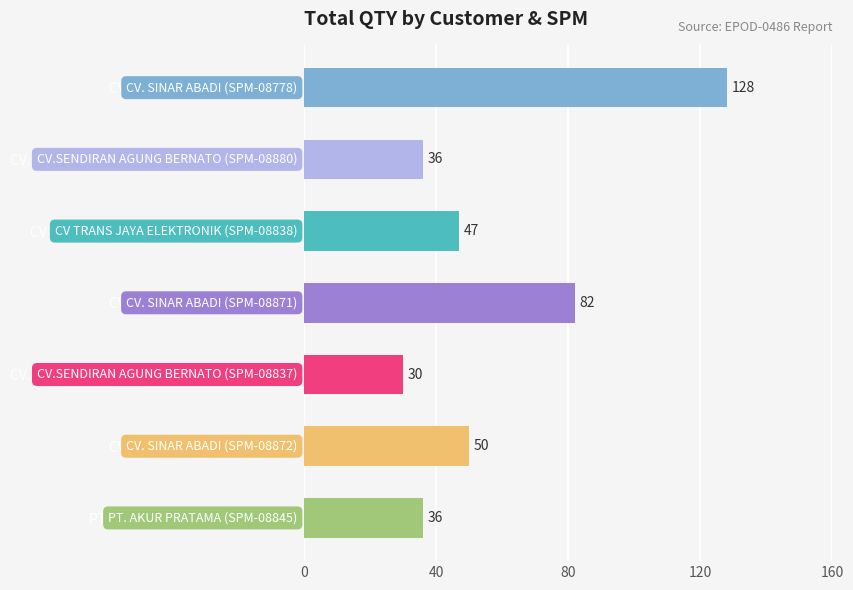

How many bars are there in total?

7